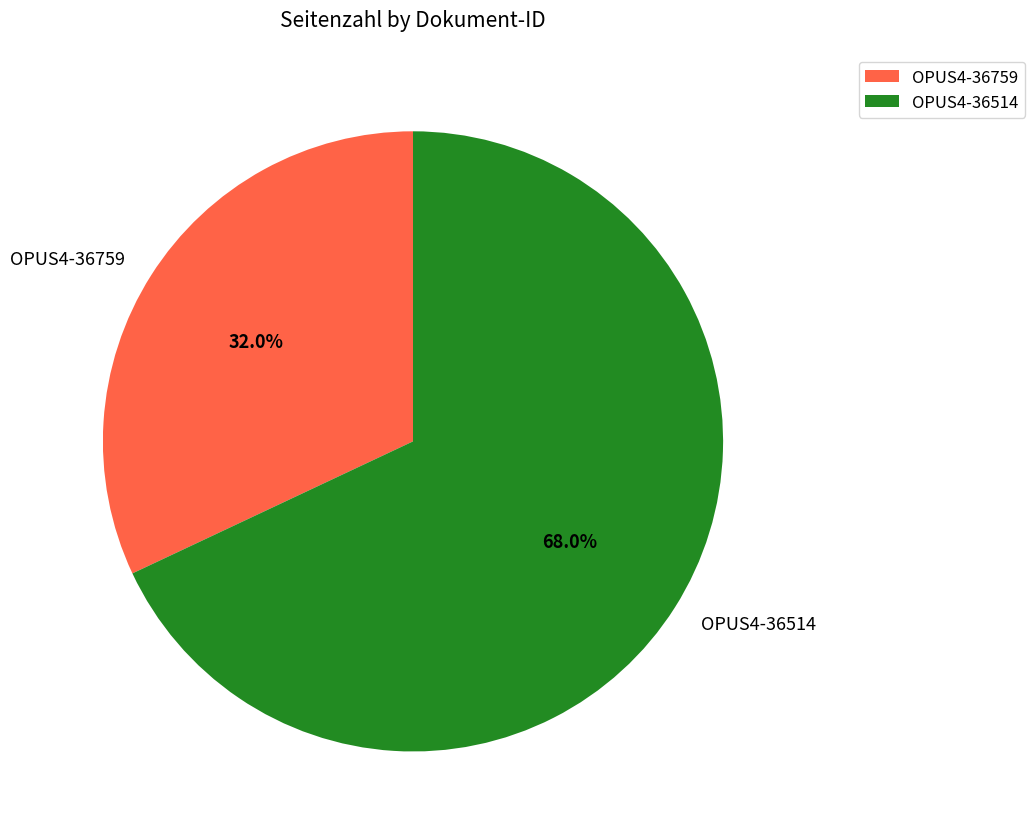

Which has a higher value, OPUS4-36759 or OPUS4-36514?

OPUS4-36514